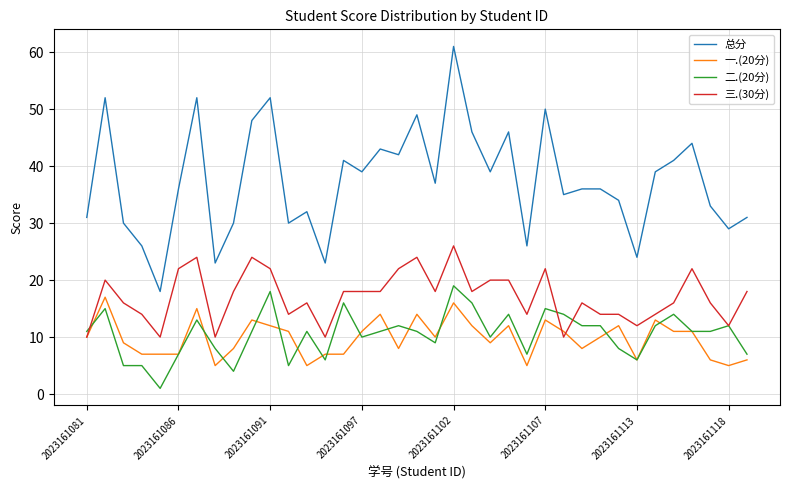

Which series has the largest total across all categories?

总分